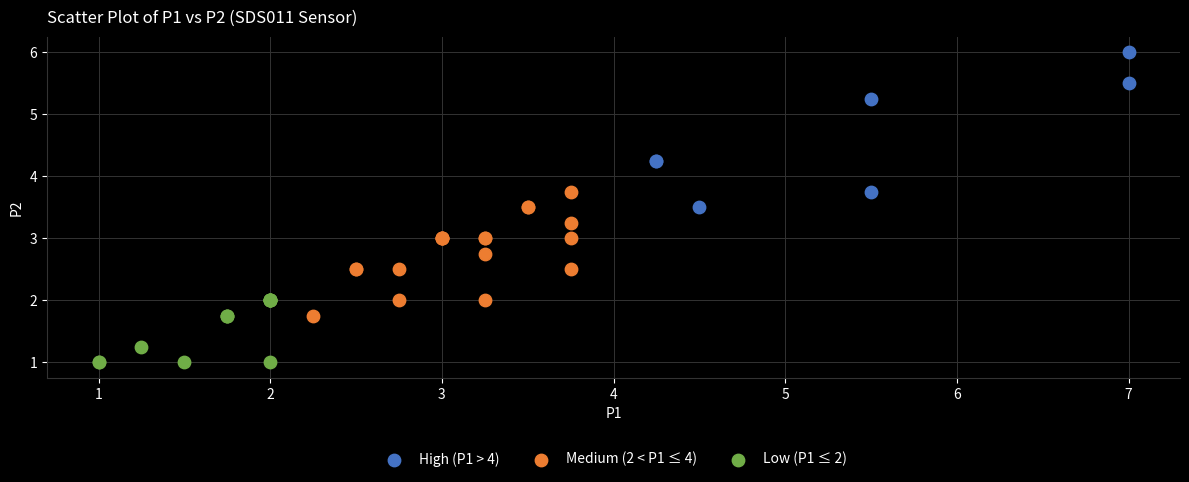

What are all the series names shown in the legend?

High (P1 > 4), Medium (2 < P1 ≤ 4), Low (P1 ≤ 2)